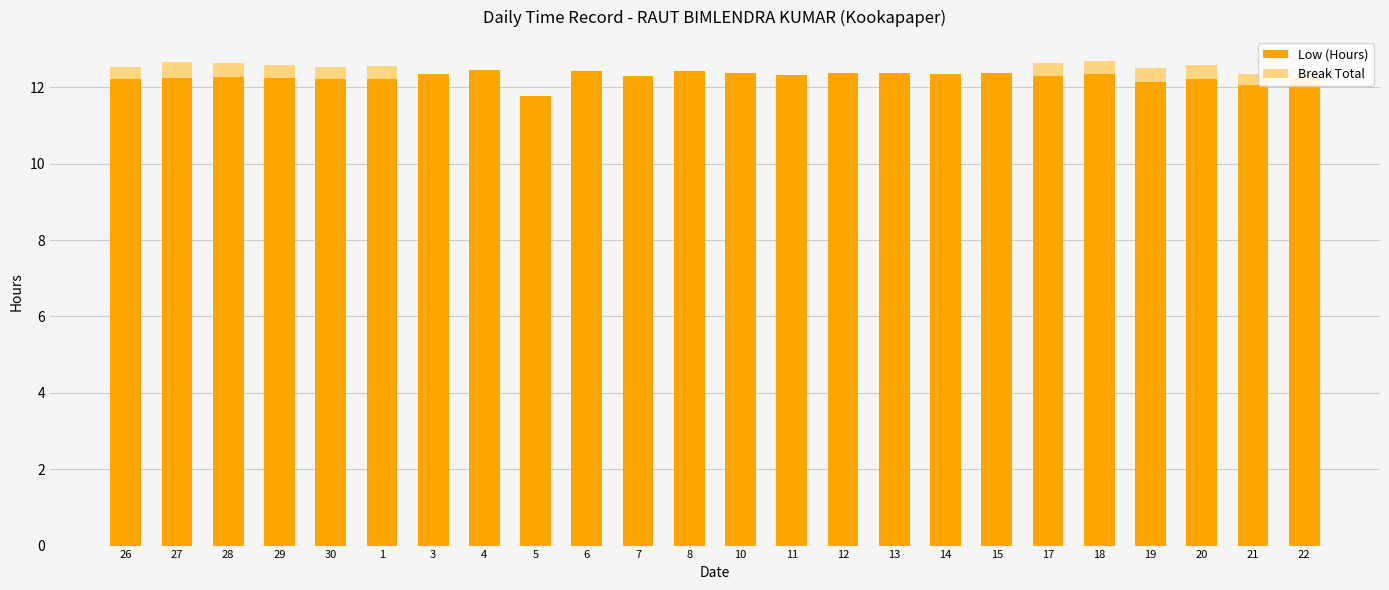

The Low (Hours) series shows 17.7 at 17. True or false?

False